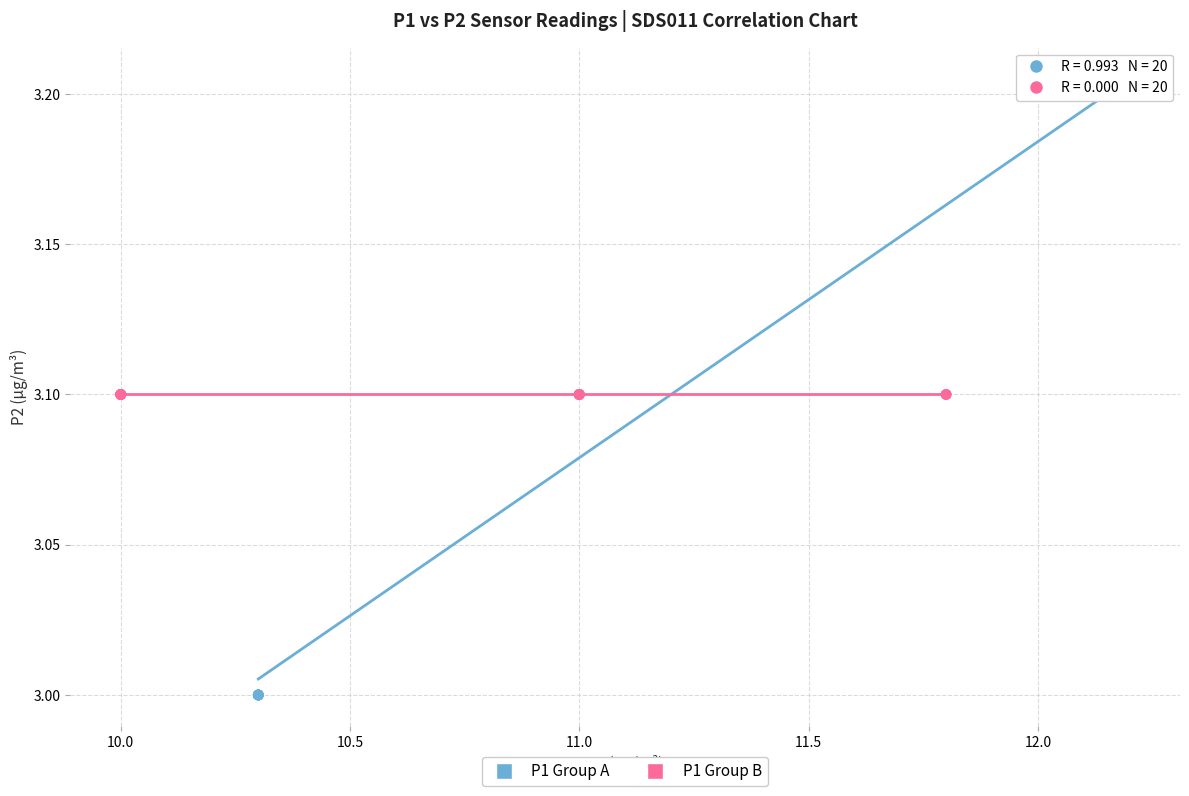

Which series reaches the minimum Y coordinate?

P1 Group A